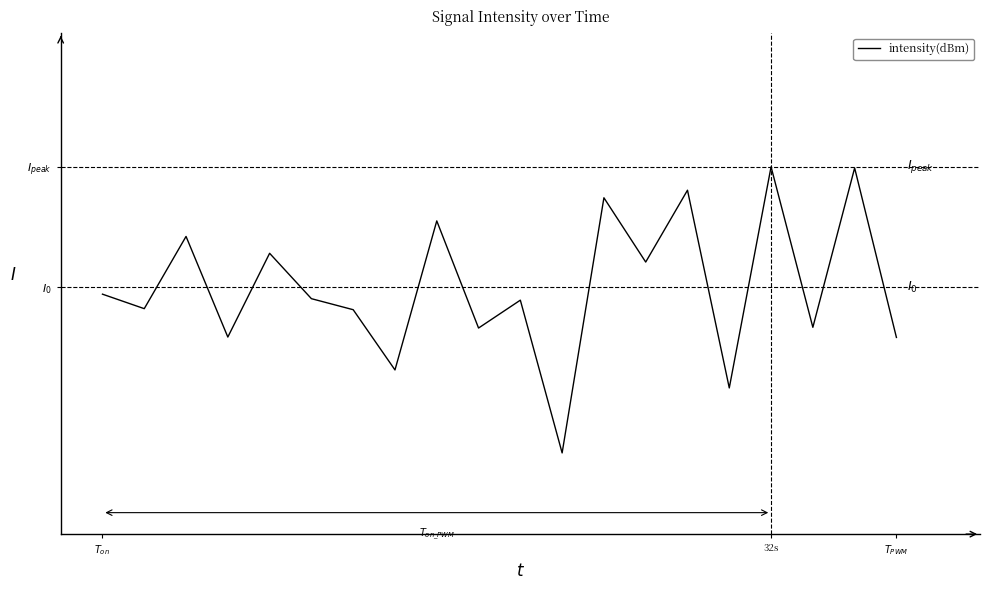

Is this an area chart (filled region under the line)?

No